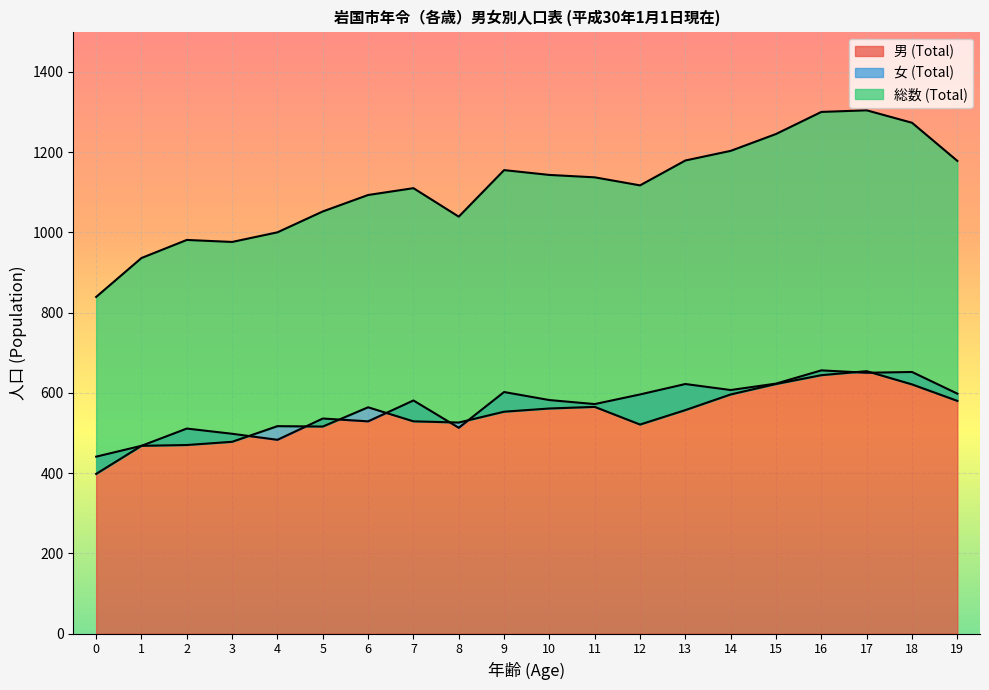

At which category is the sum across all series the highest?

17